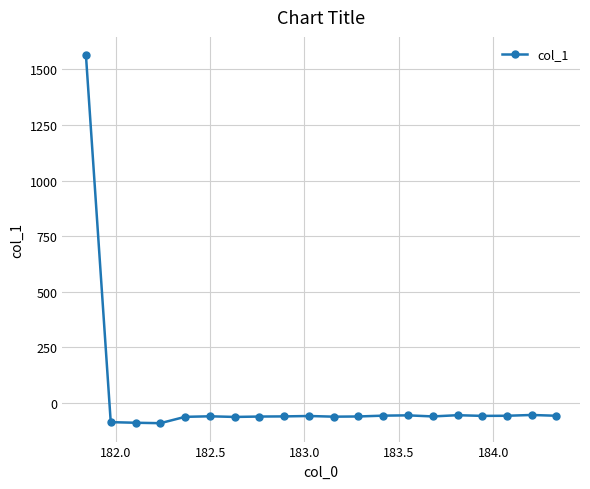

True or false: there are more than 2 points higher than both neighbors.

True